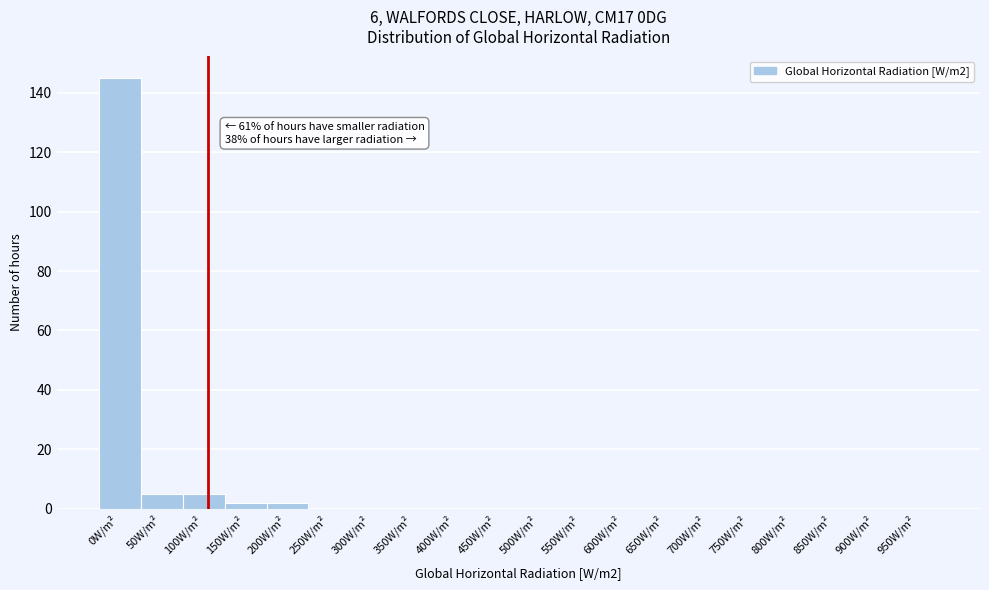

Reading left to right, what are all the values shown in this chart?

0W/m²=145	50W/m²=5	100W/m²=5	150W/m²=2	200W/m²=2	250W/m²=0	300W/m²=0	350W/m²=0	400W/m²=0	450W/m²=0	500W/m²=0	550W/m²=0	600W/m²=0	650W/m²=0	700W/m²=0	750W/m²=0	800W/m²=0	850W/m²=0	900W/m²=0	950W/m²=0